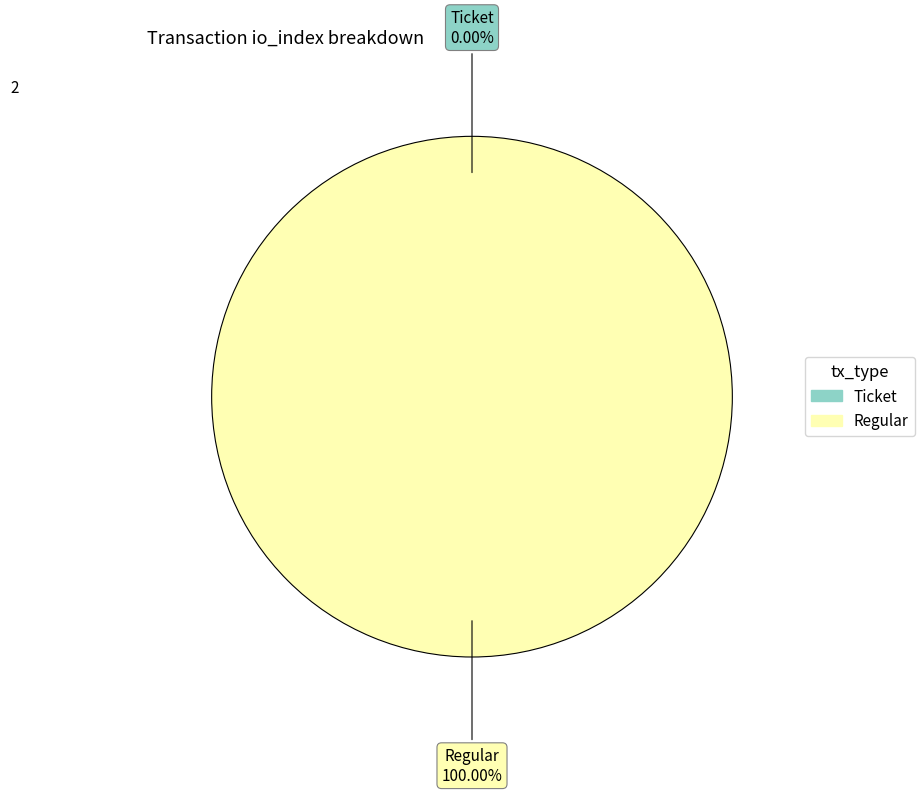

Which category has the biggest portion of the pie?

Regular